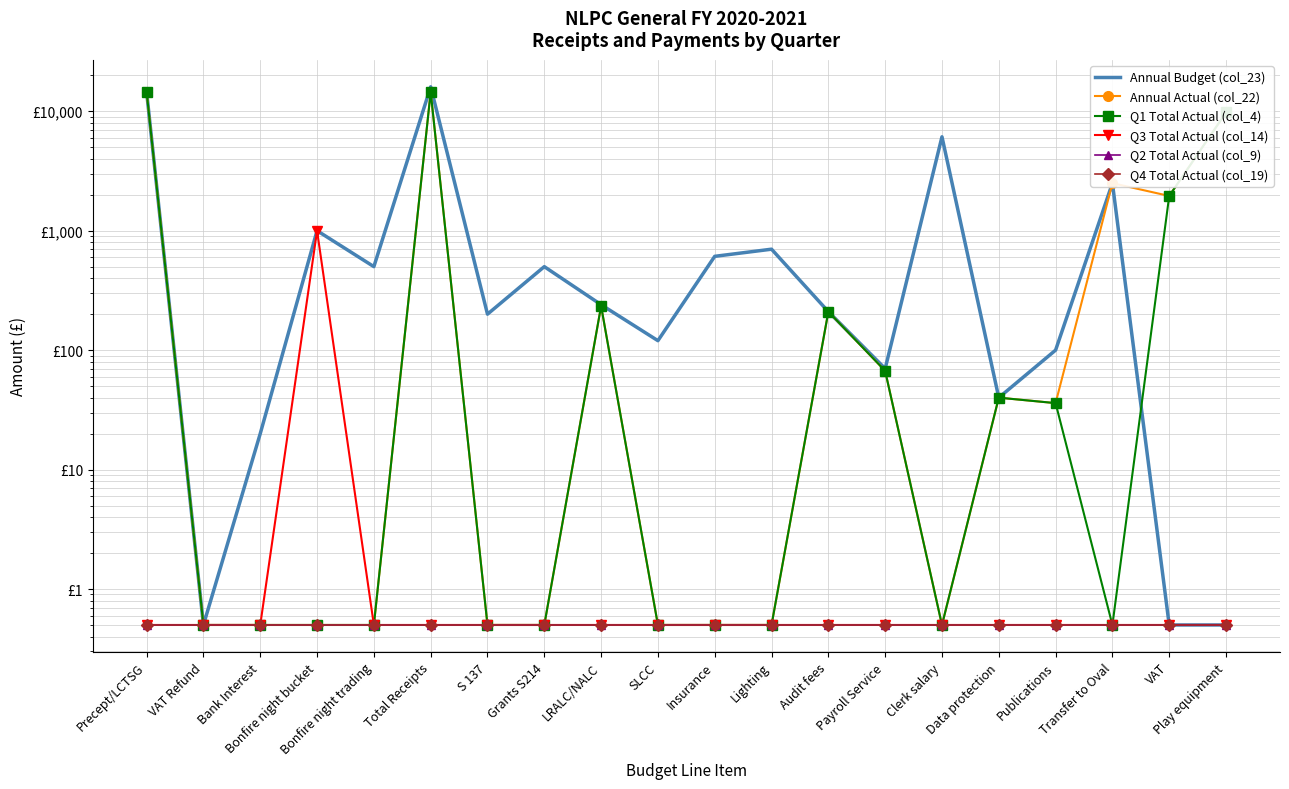

True or false: Q1 Total Actual (col_4) and Q2 Total Actual (col_9) cross at least once.

False